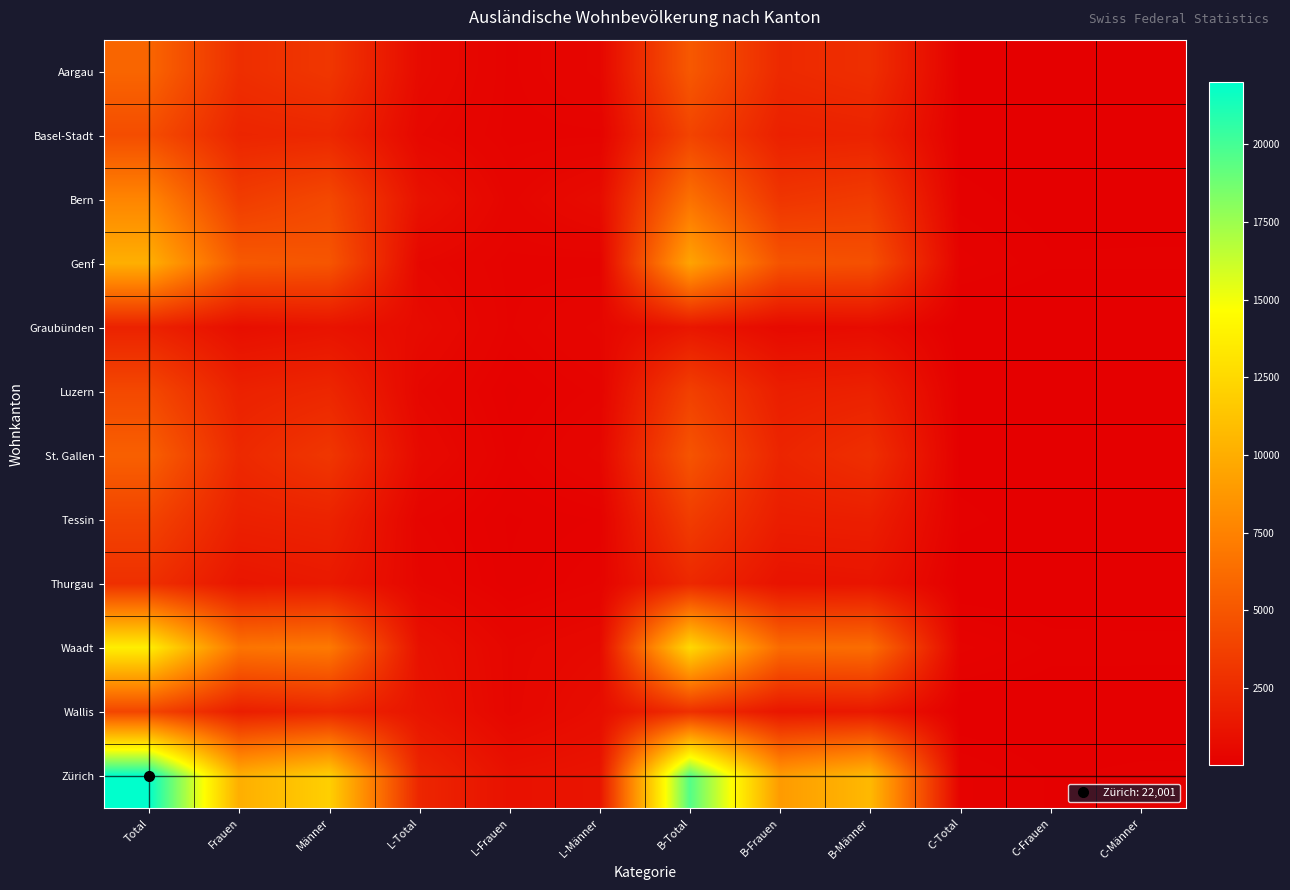

Count the number of data series in this chart.

12